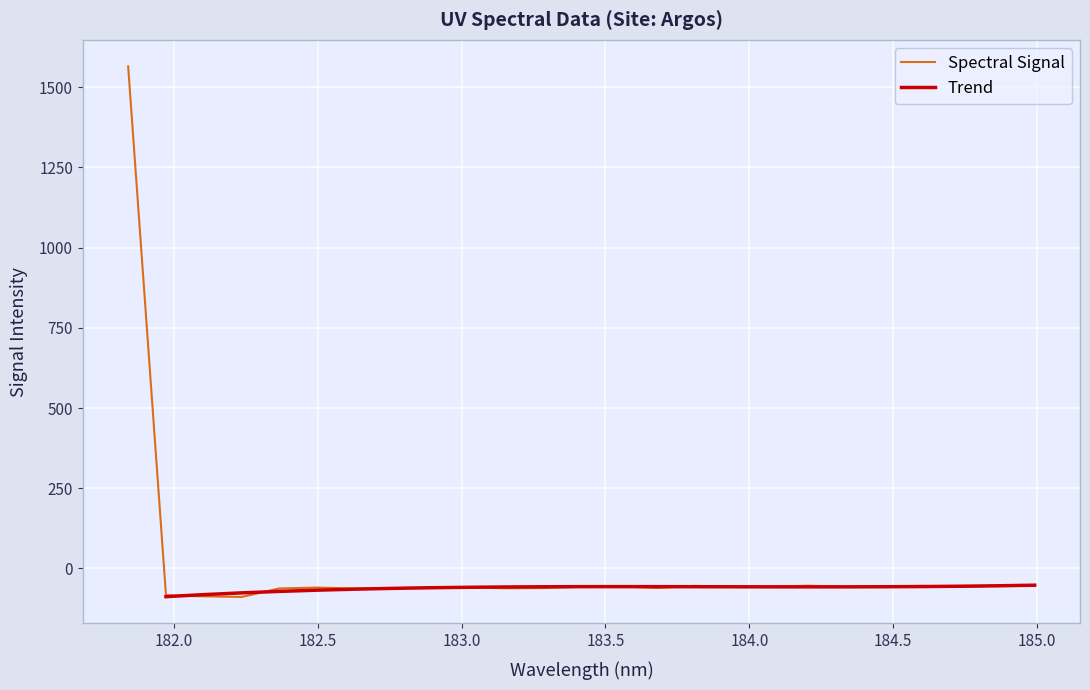

What is the lowest value of the Spectral Signal series?

-89.0